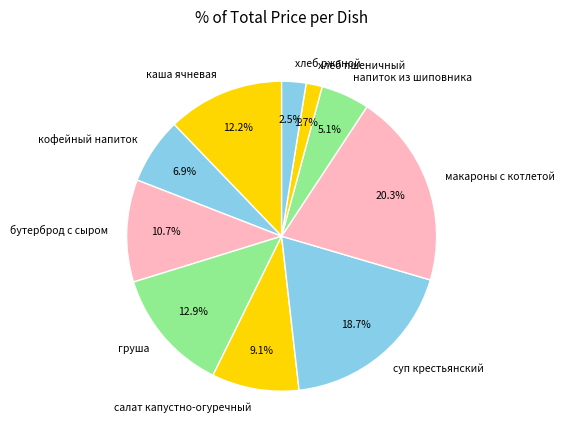

Which category has the biggest portion of the pie?

макароны с котлетой